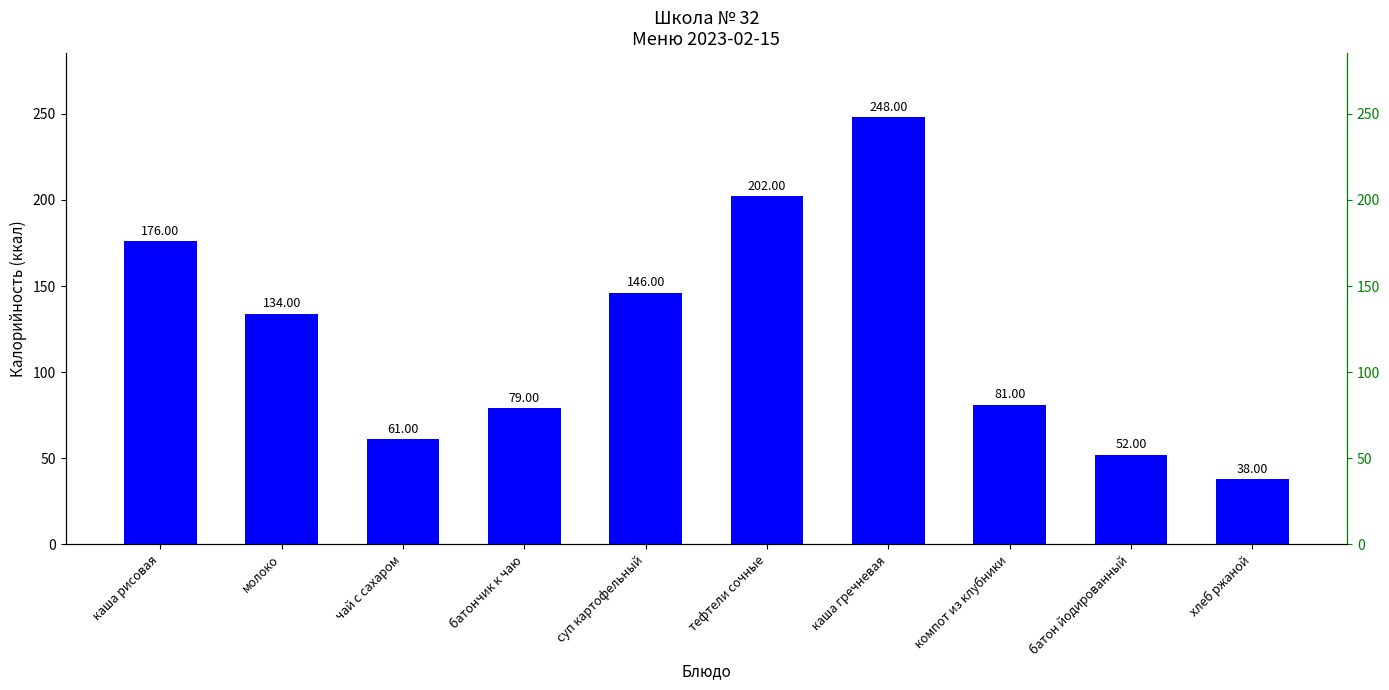

Are the bars grouped side by side (vs. stacked)?

No